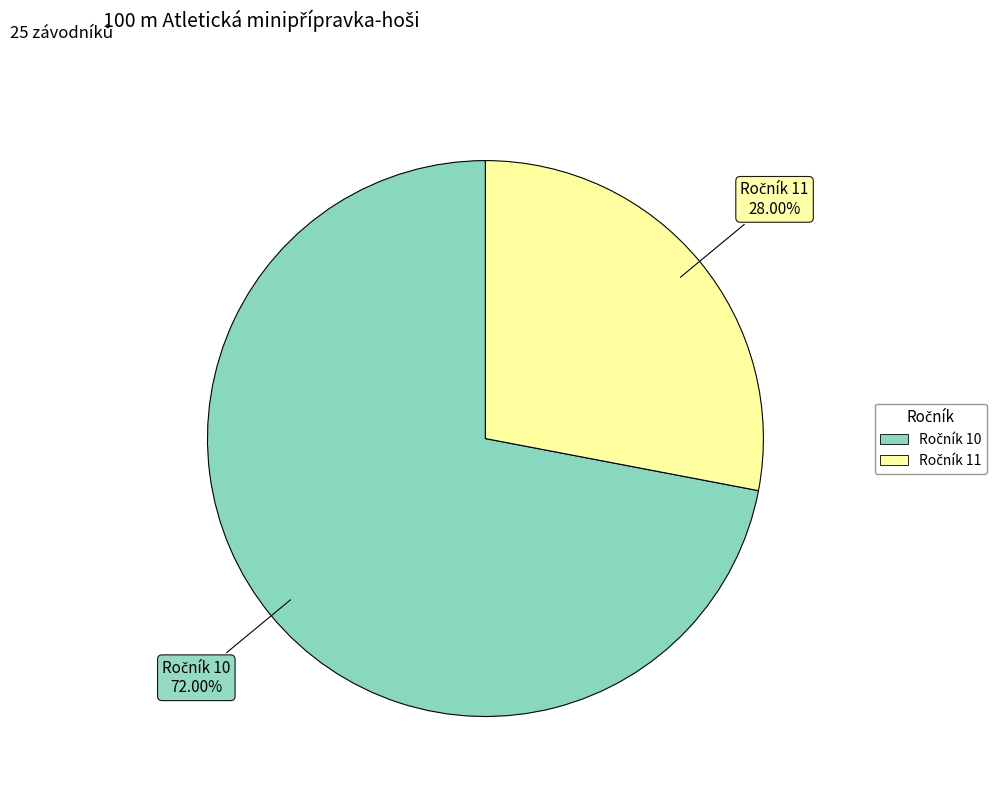

Count the number of slices in the pie.

2